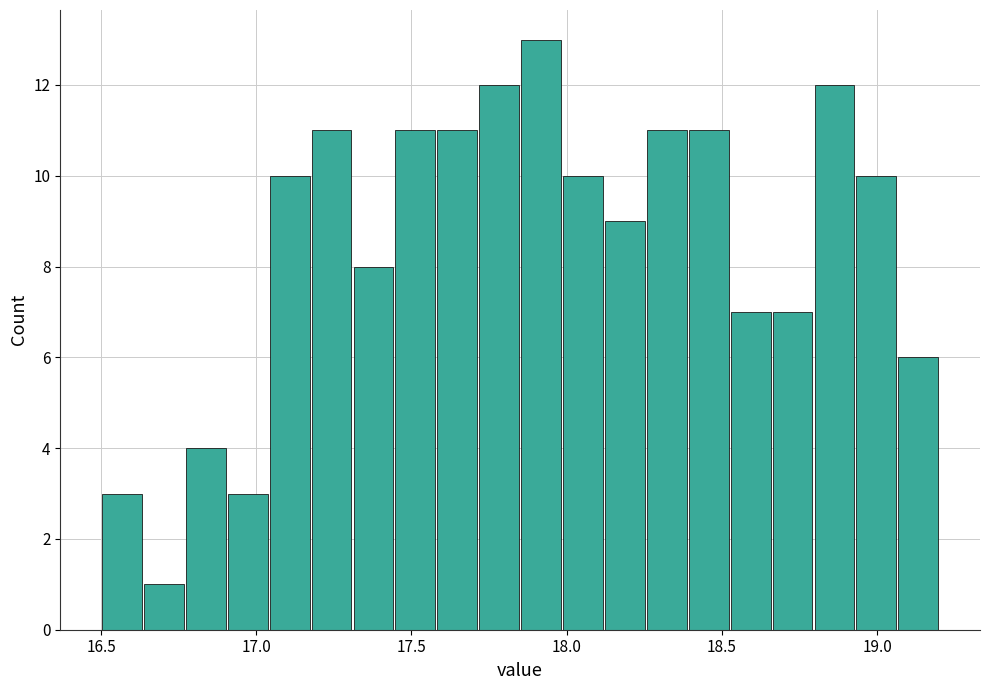

Around what value on the x-axis is the tallest bar? Give the approximate position of its centre, as read against the axis.

17.90